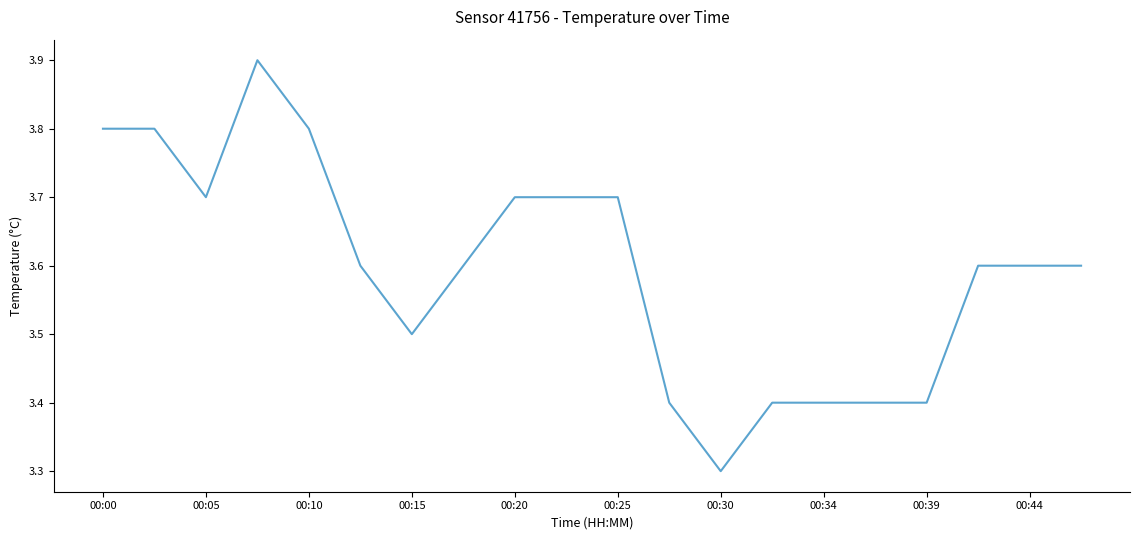

What is the greatest value displayed?

3.9